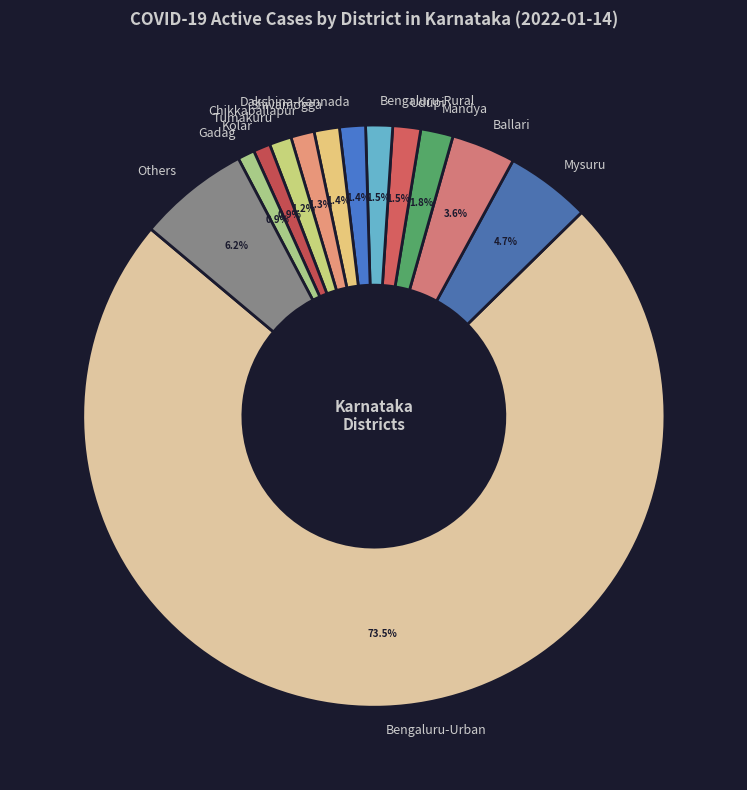

Which slice is the largest?

Bengaluru-Urban